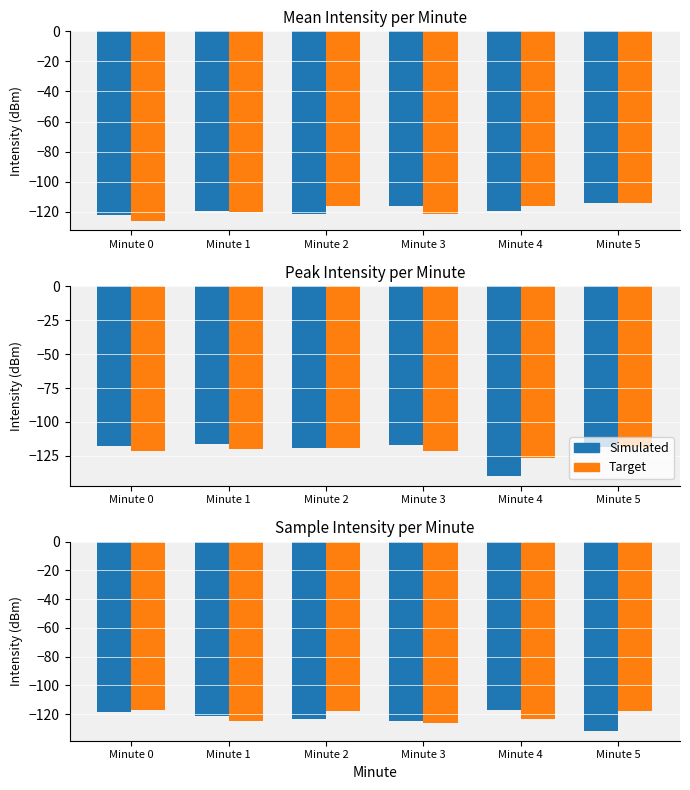

List the labels in order of Simulated value, smallest first.

Minute 5, Minute 3, Minute 2, Minute 1, Minute 0, Minute 4